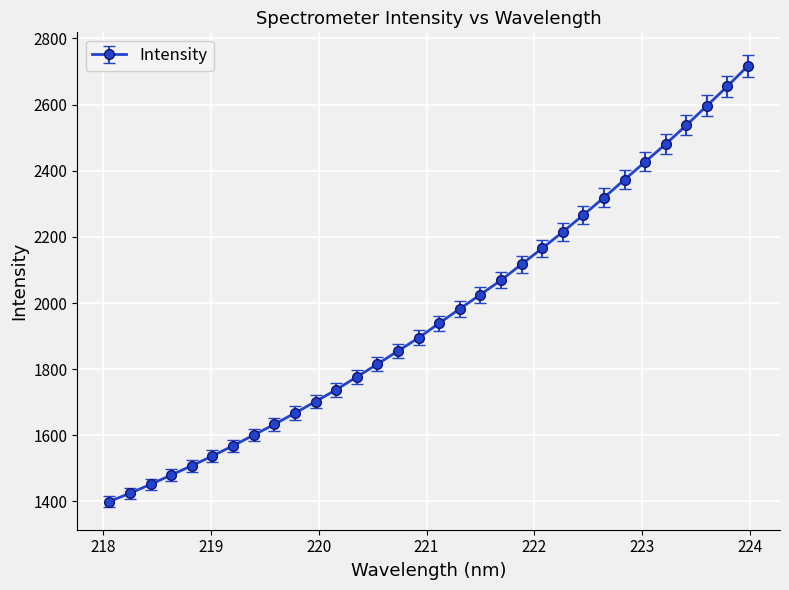

Is this an area chart (filled region under the line)?

No